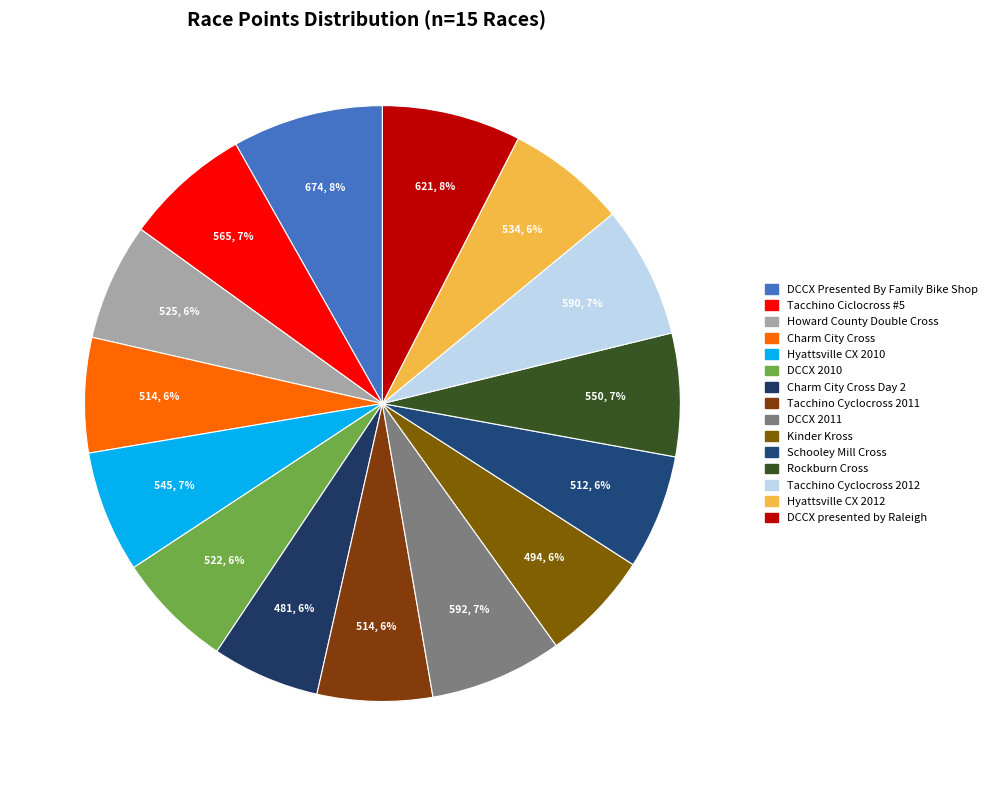

To the nearest percent, what percentage of the pie is DCCX presented by Raleigh?

8%